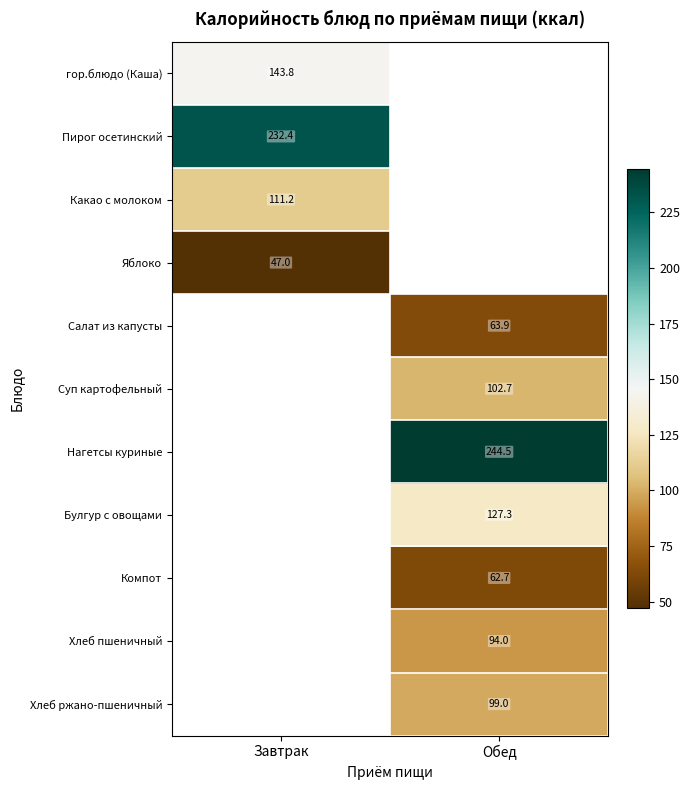

What is the minimum value for Яблоко?

47.0